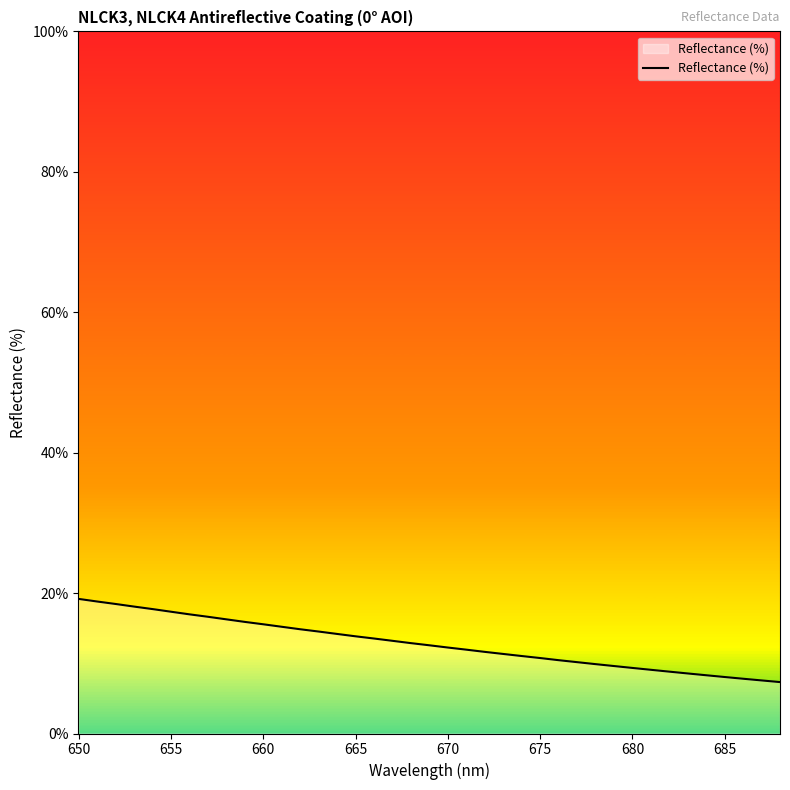

Does the chart have visible grid lines?

No